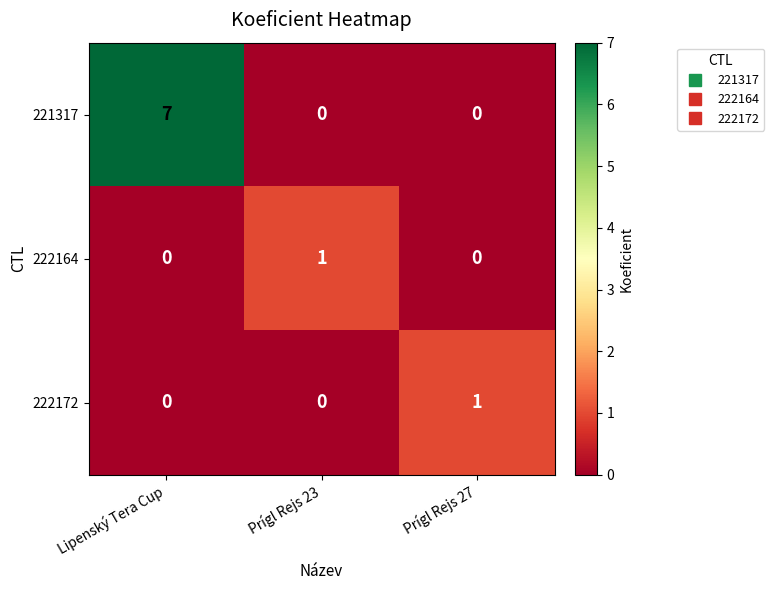

The value of 222172 at Prígl Rejs 23 is 0. True or false?

True